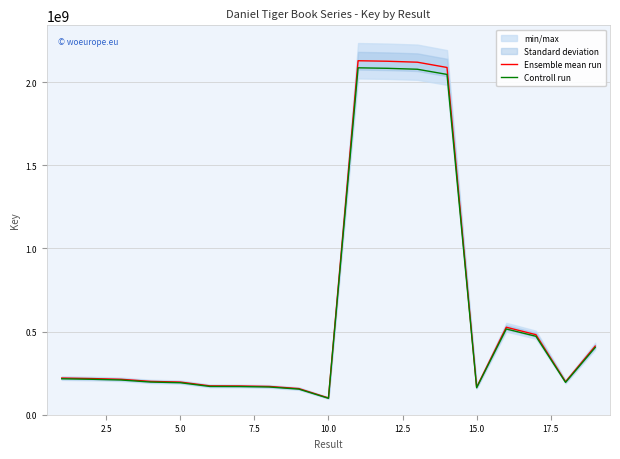

Count the number of data series in this chart.

2